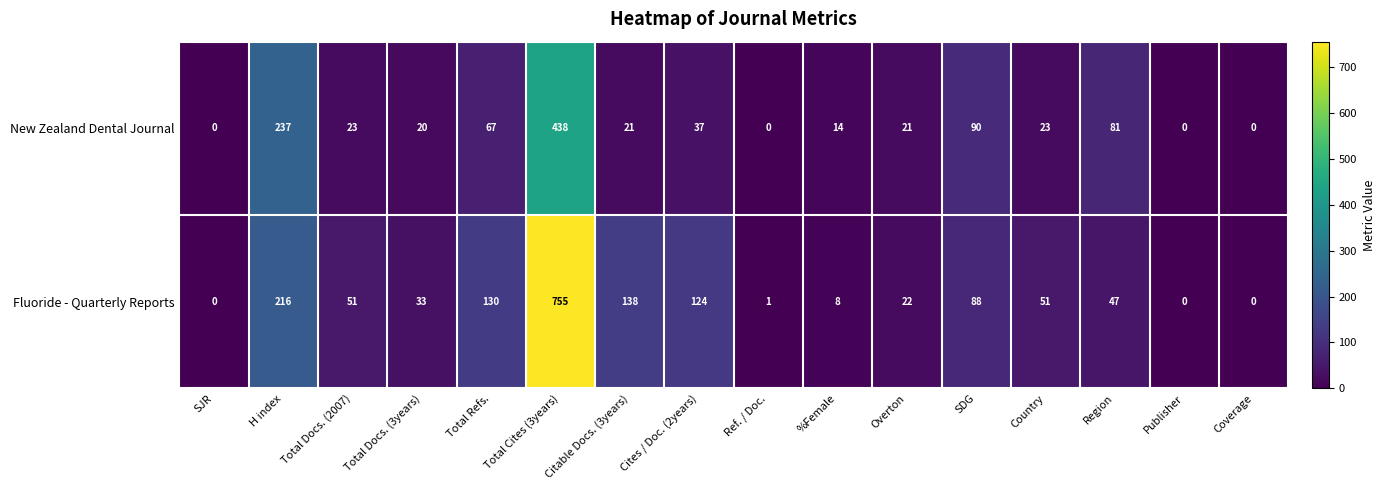

Which category has the highest value across all series?

Total Cites (3years)